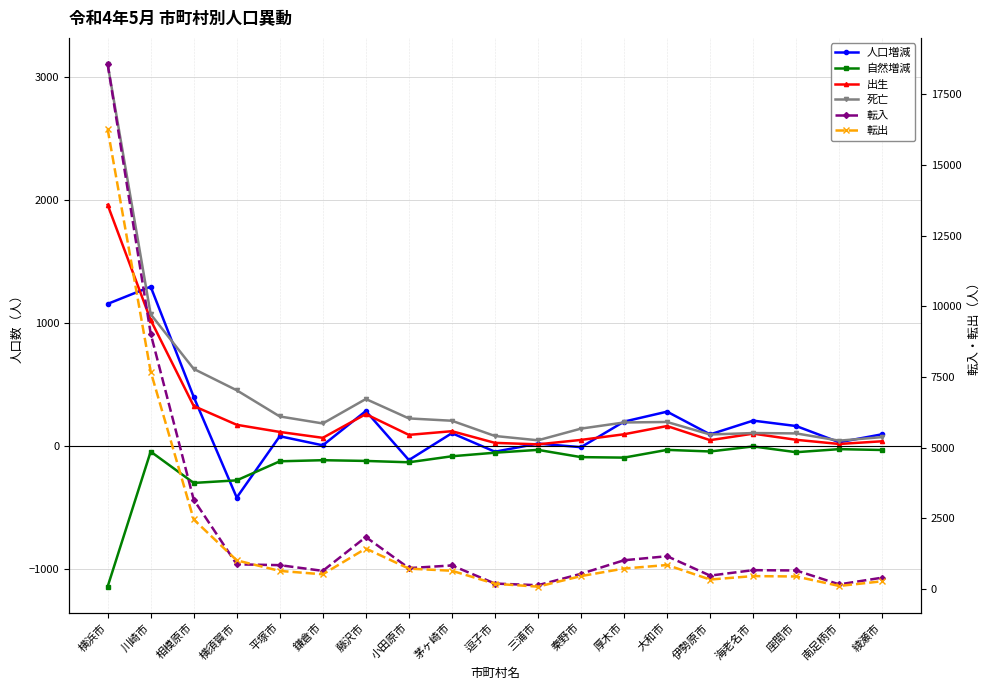

How many data points in 転出 are less than 644?

9